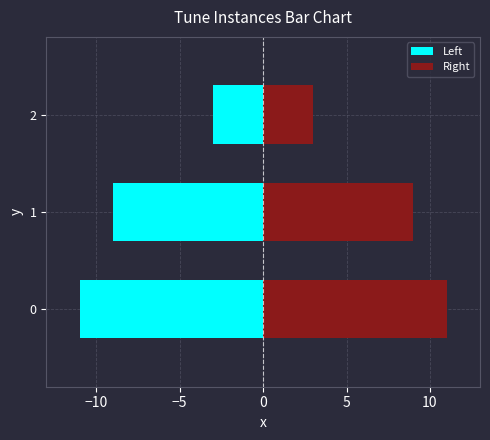

How many groups of bars are there?

3